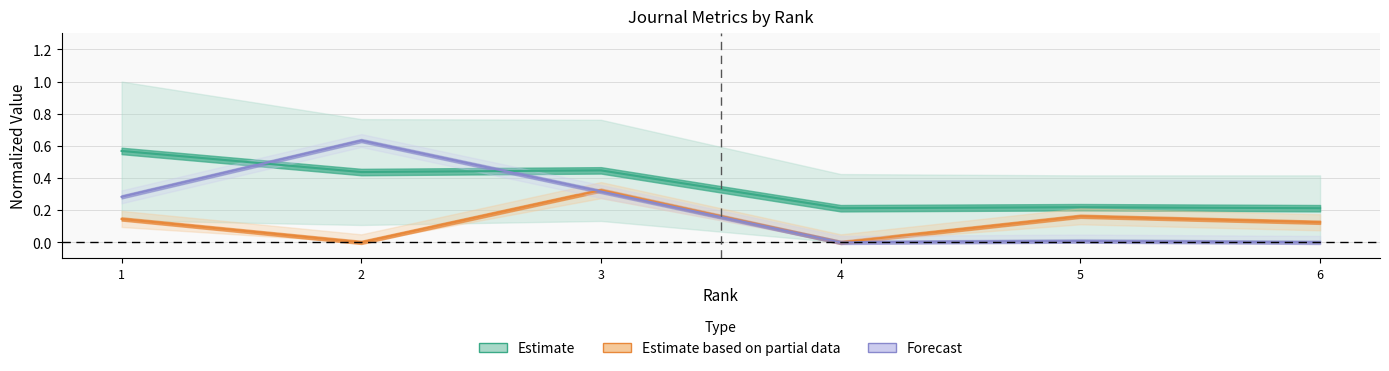

How many times do Forecast and Estimate based on partial data cross each other?

1